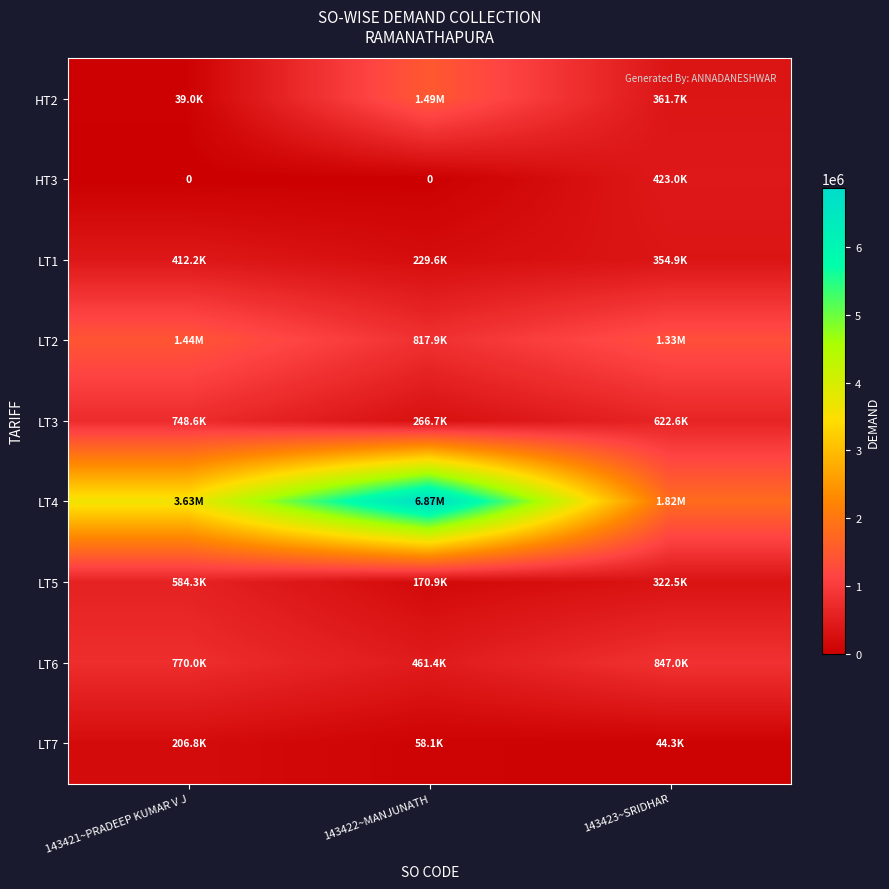

Is the value of HT3 at 143423~SRIDHAR greater than the value of LT2 at 143422~MANJUNATH?

No